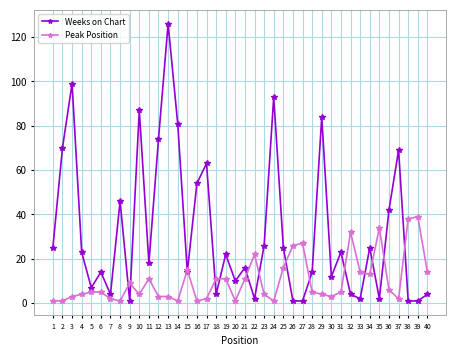

At 16, list the series in order from largest to smallest.

Weeks on Chart, Peak Position